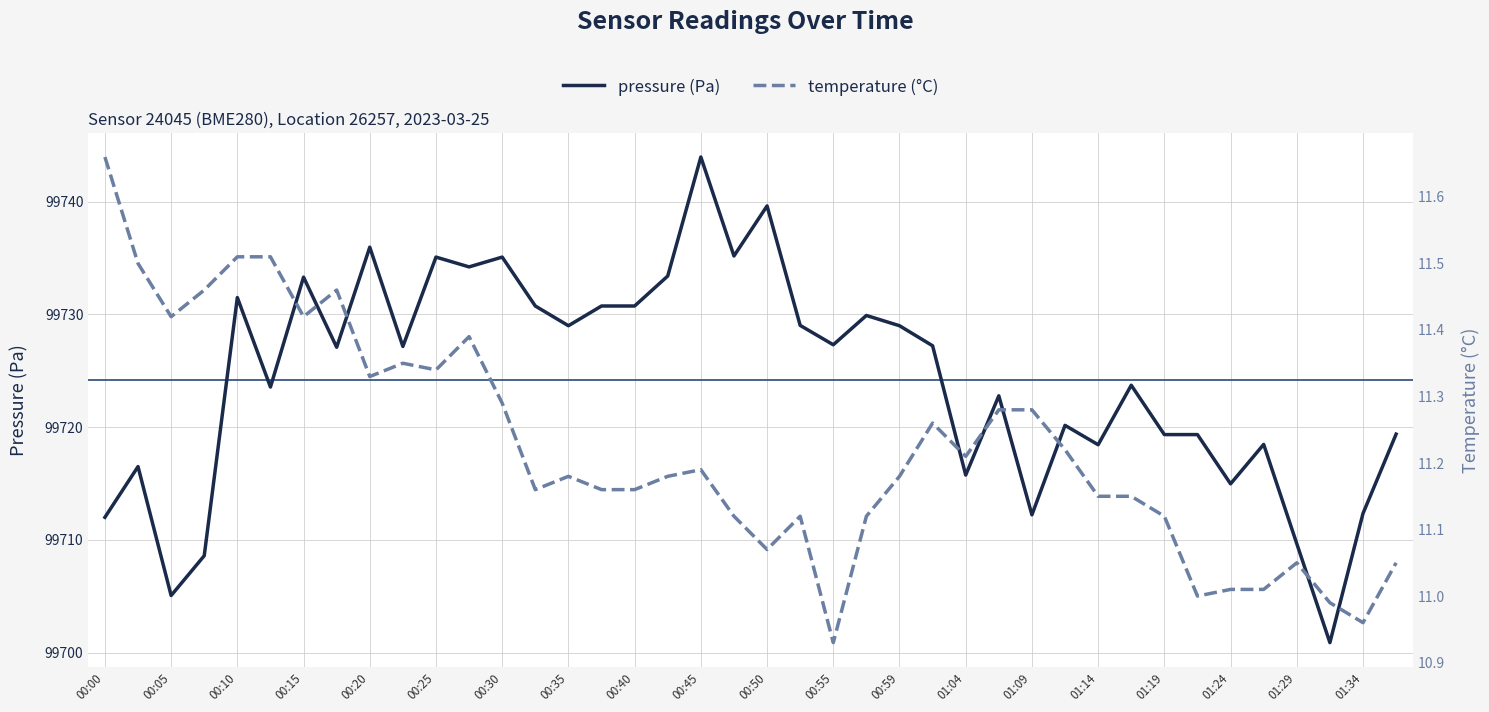

What is the value of the temperature (°C) point at the 27th from the left?

11.2